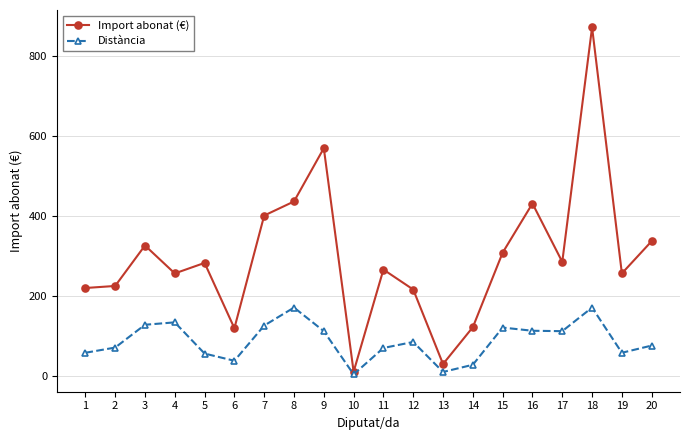

What is the approximate value of Import abonat (€) at 18?

870.4